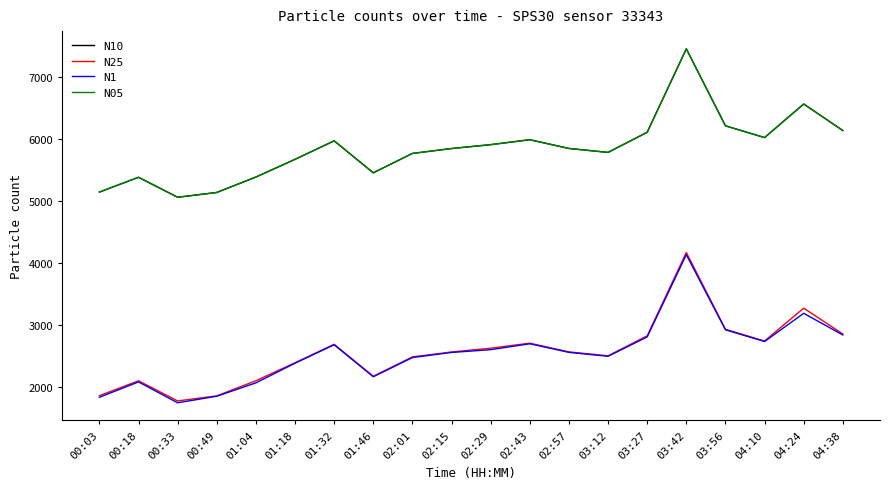

Is it true that N1 equals 2171.1 at 01:46?

True